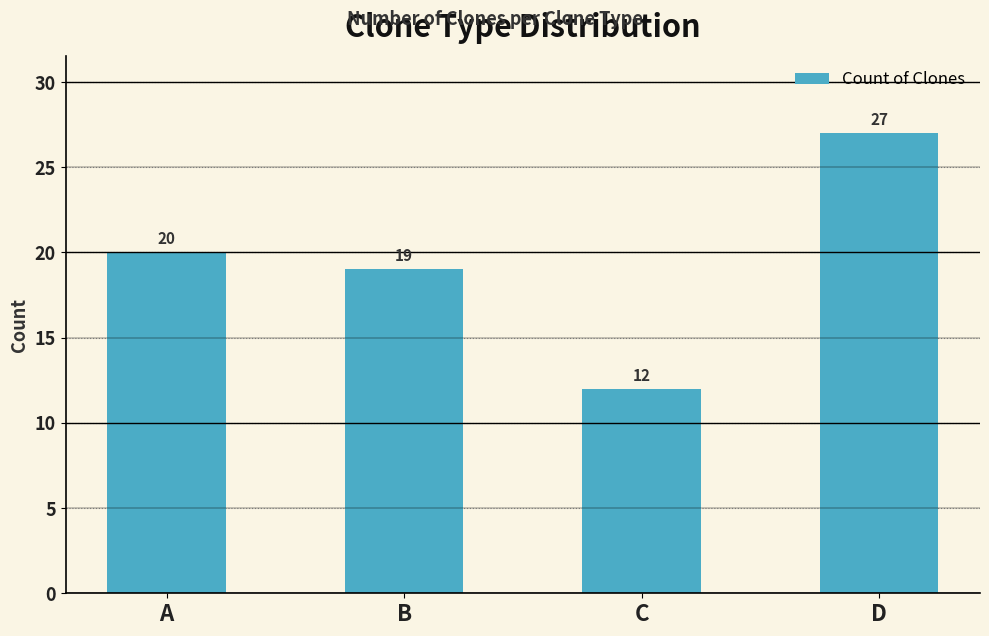

List the labels in order of value, largest first.

D, A, B, C